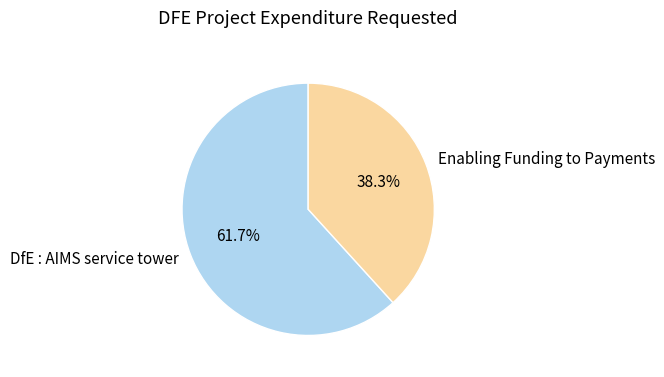

To the nearest percent, what is the average slice percentage?

50%